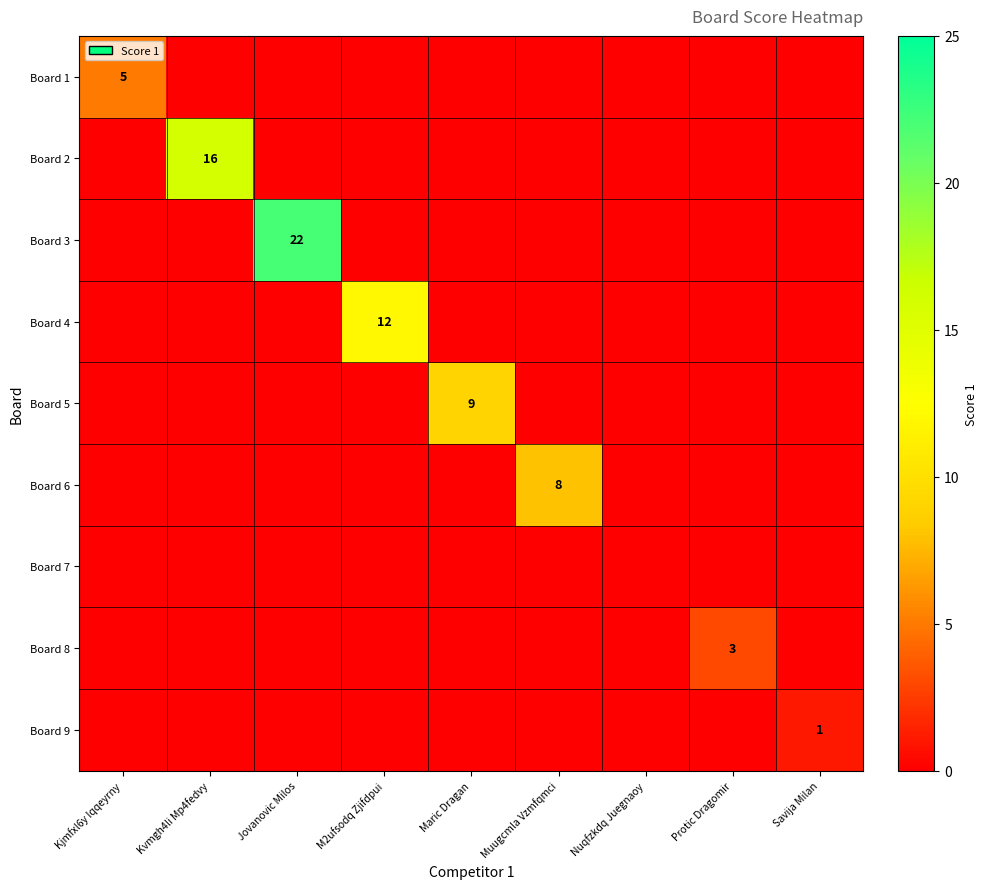

What is the greatest value displayed?

22